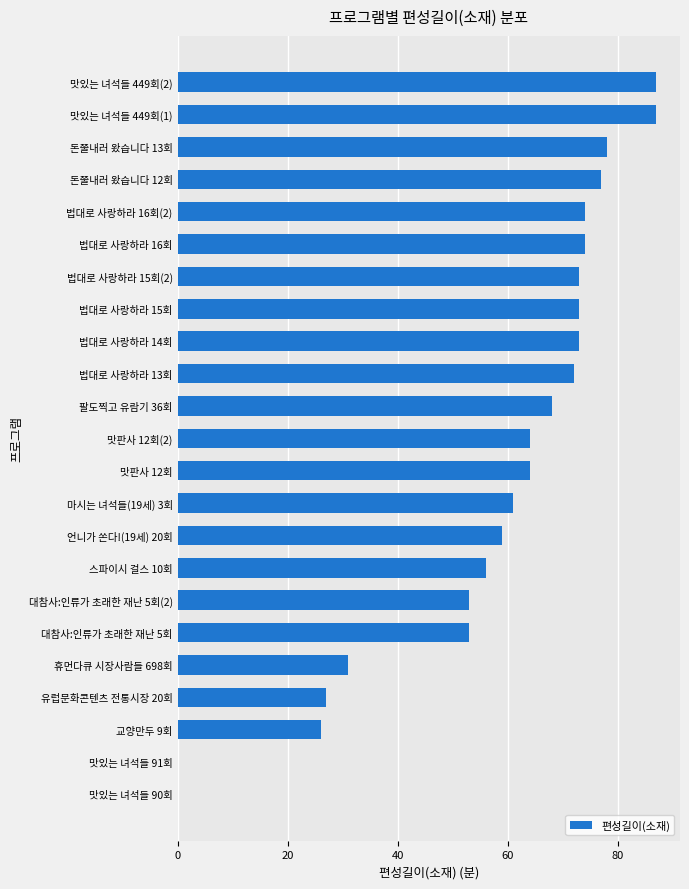

Count the number of data series in this chart.

1